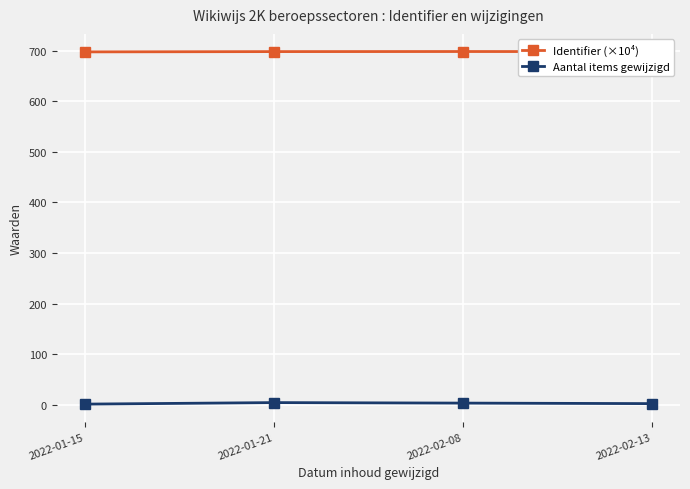

What is the highest value of the Identifier (×10⁴) series?

698.5